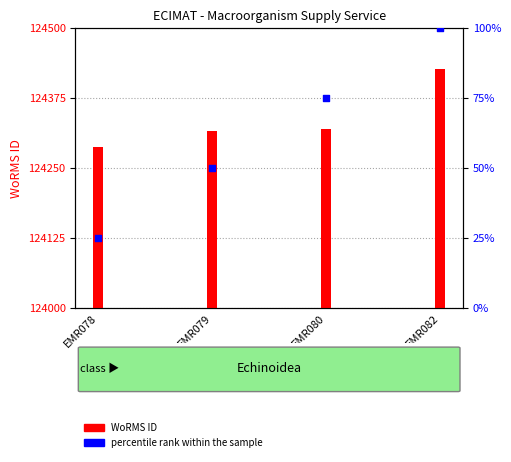

Which series contains the lowest Y value?

percentile rank within the sample